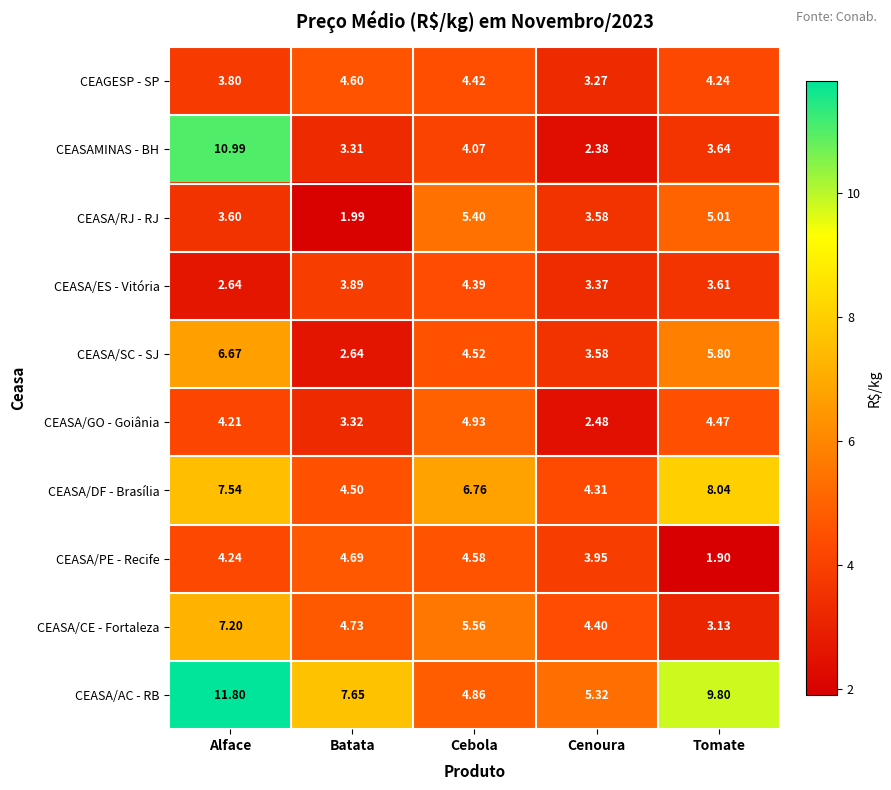

What is the total value across all series at Tomate?

49.6